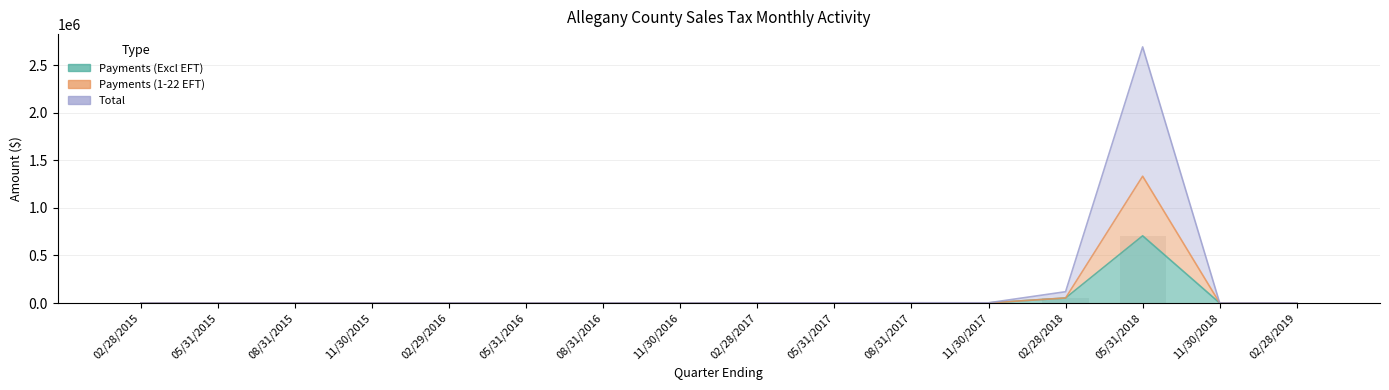

The Payments (Excl EFT) series shows 198.5 at 02/28/2017. True or false?

True